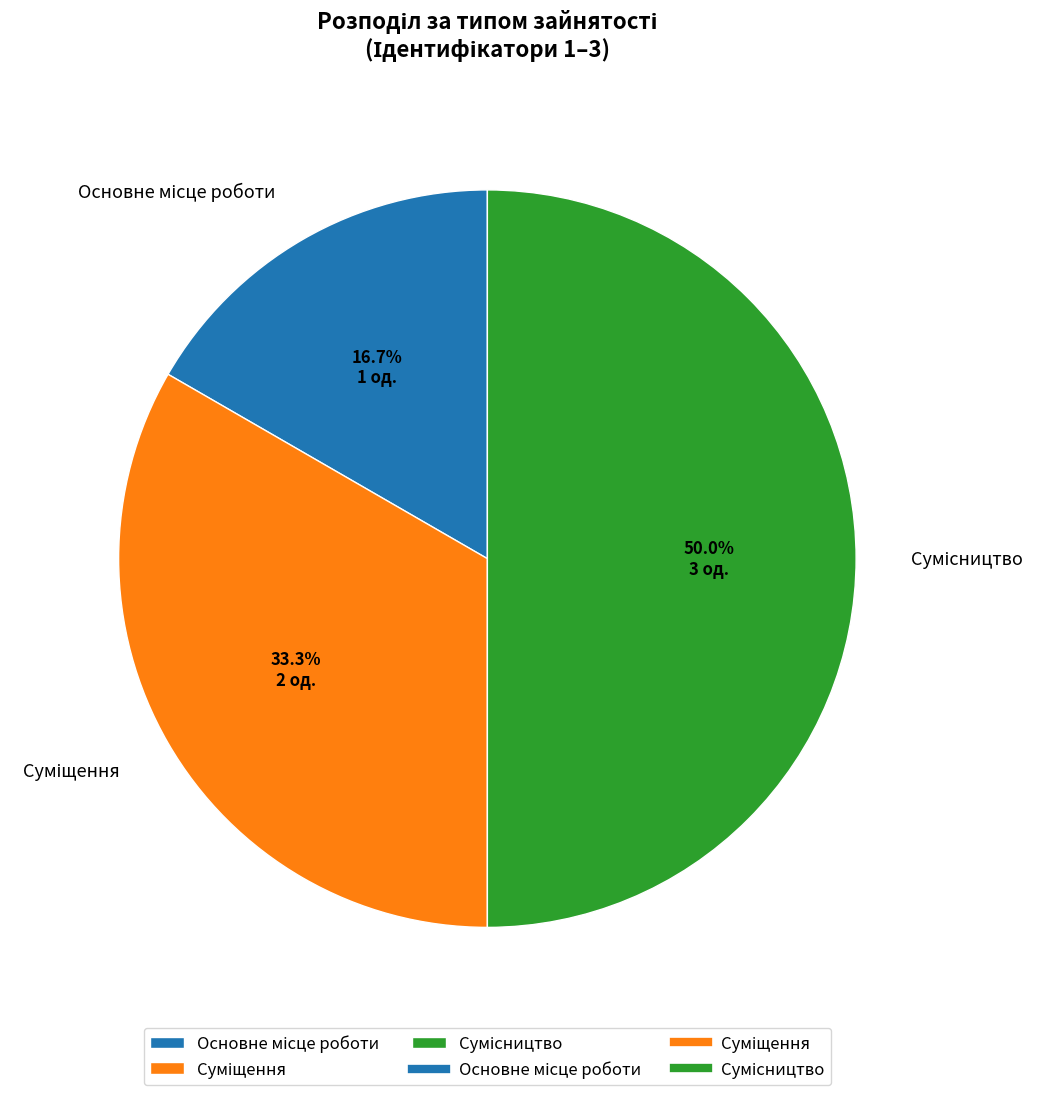

What is the smallest slice in the pie chart?

Основне місце роботи